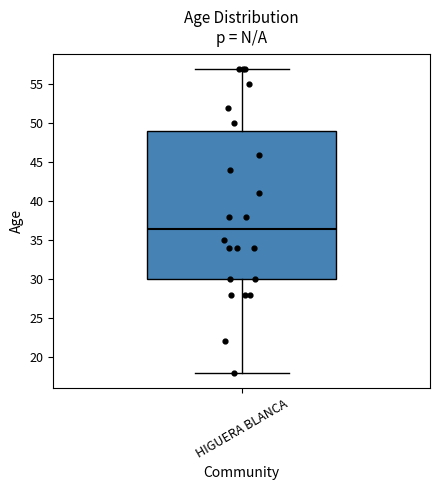

Read this box plot against the y-axis: the position of the median line, the range covered by the box, and the ends of both whiskers. The values are not printed on the chart, so give them approximately, as read against the axis.

median 36.5, box 30.0 to 49.0, whiskers 18.0 to 57.0